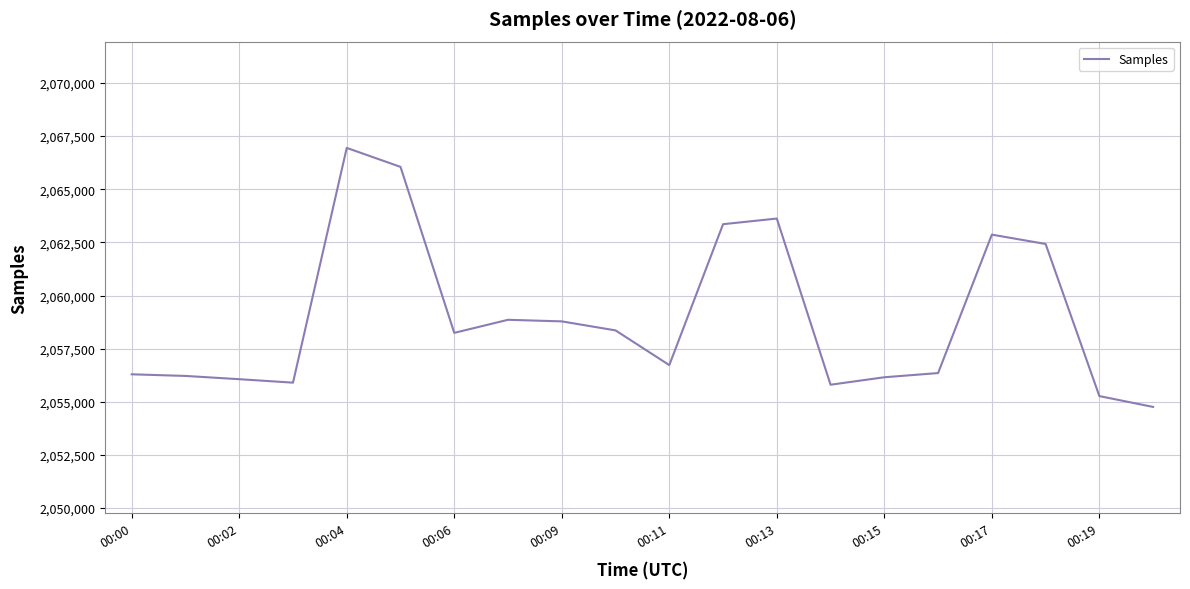

What is the maximum value shown in the chart?

2066946